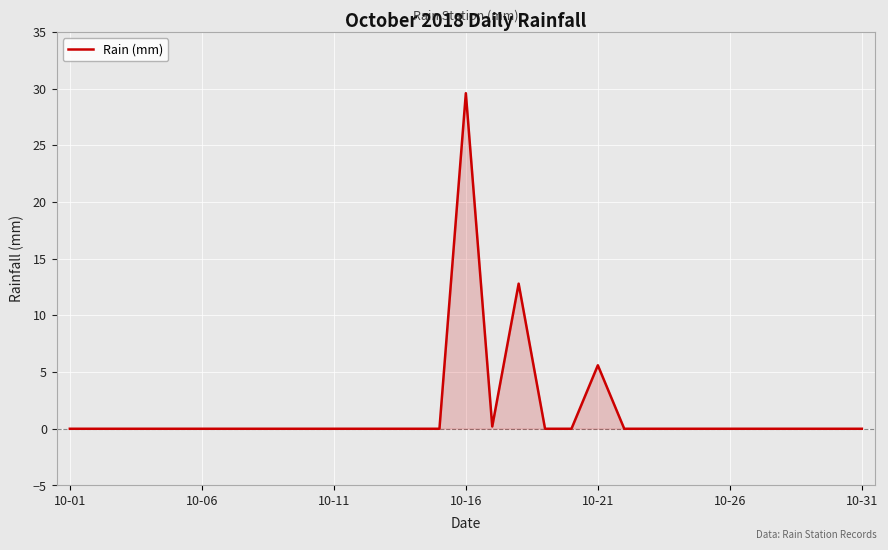

What is the maximum value shown in the chart?

29.6